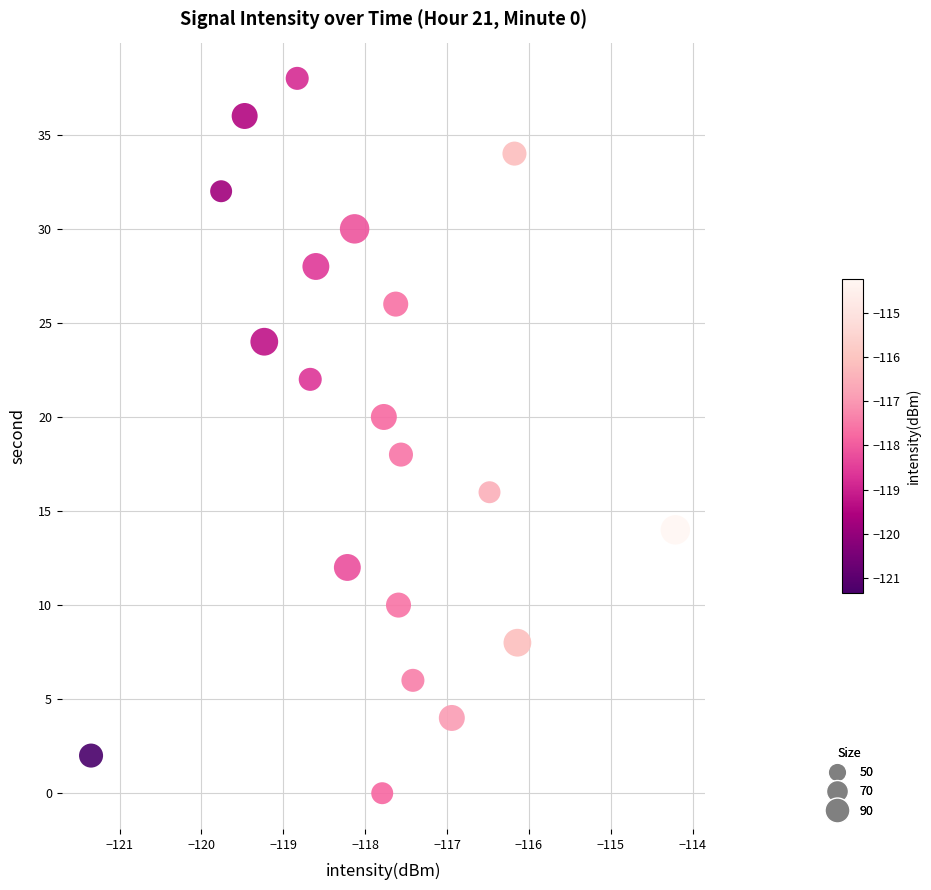

What is the range of Y values (max minus min)?

38